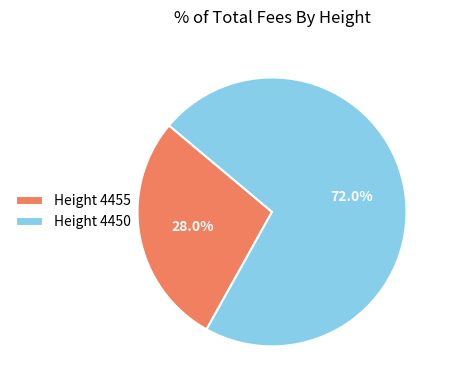

Which category has the smallest portion of the pie?

Height 4455